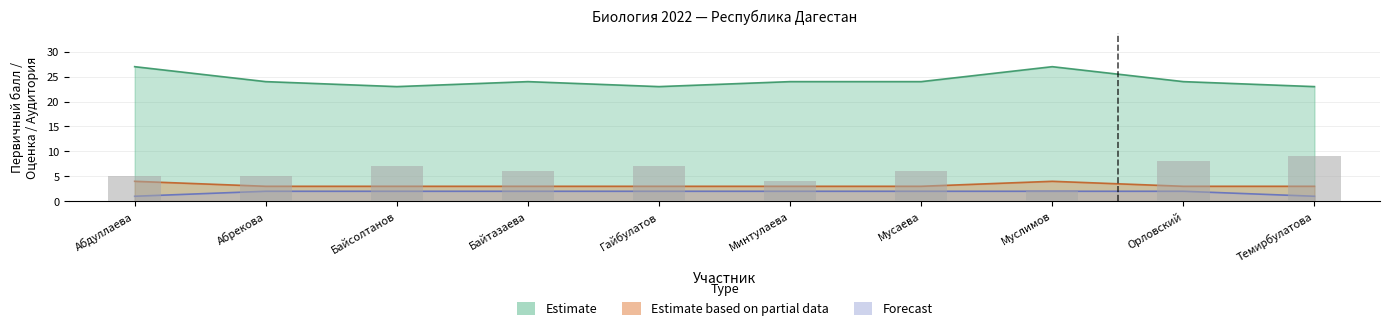

What is the value of the Estimate bar at the 4th from the left?

24